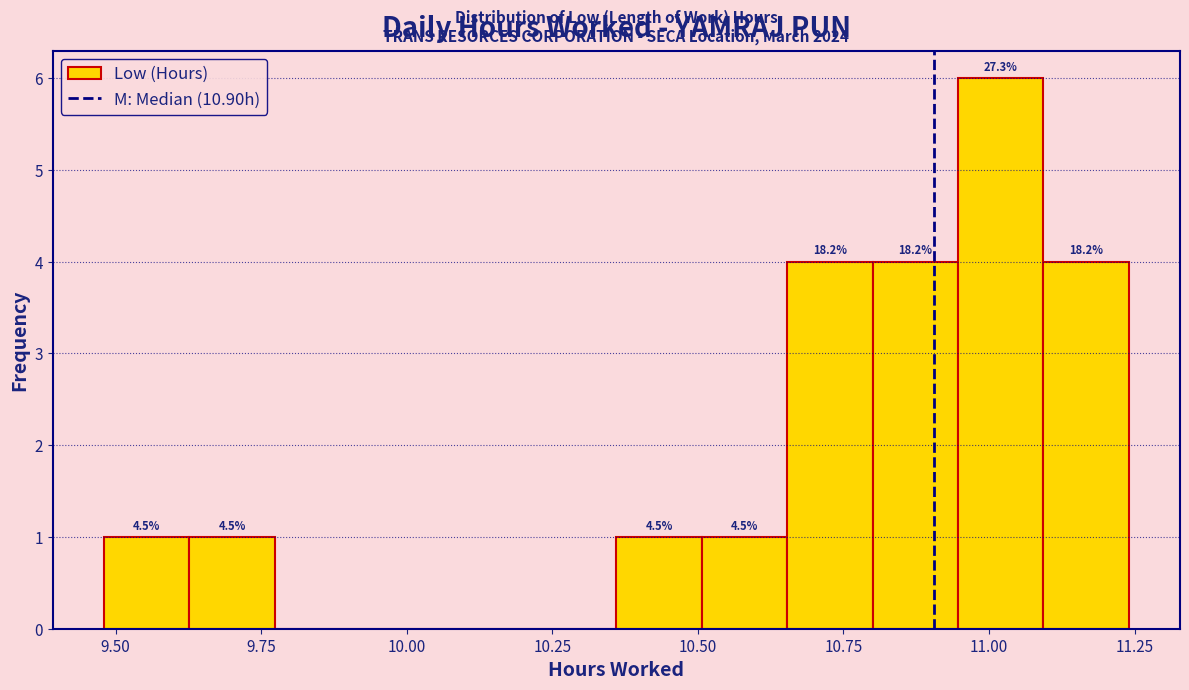

Around what value on the x-axis is the tallest bar? Give the approximate position of its centre, as read against the axis.

11.00